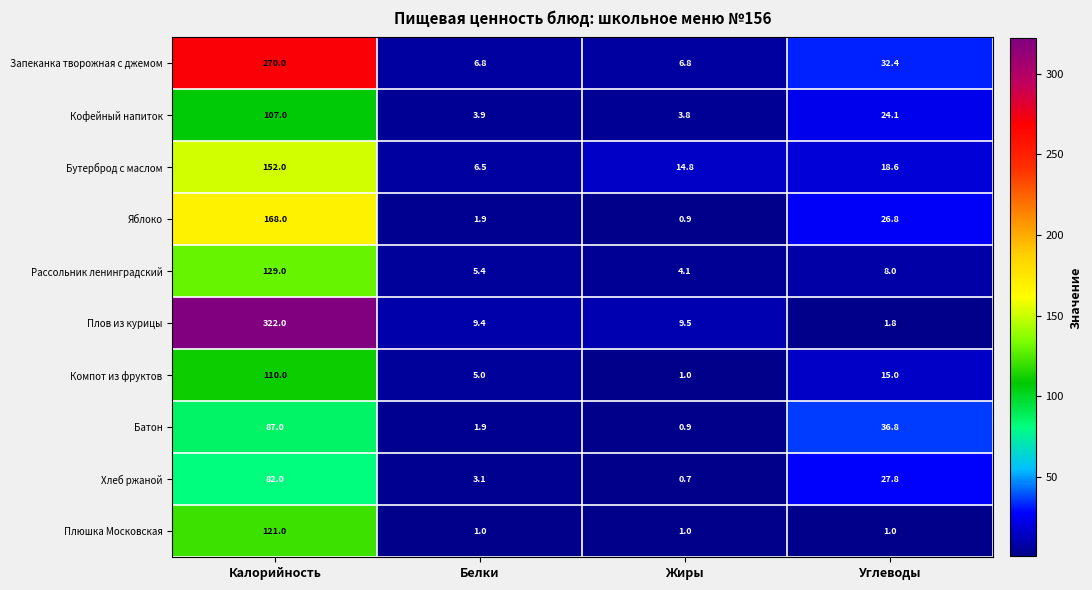

At how many categories does at least one series exceed 208?

1